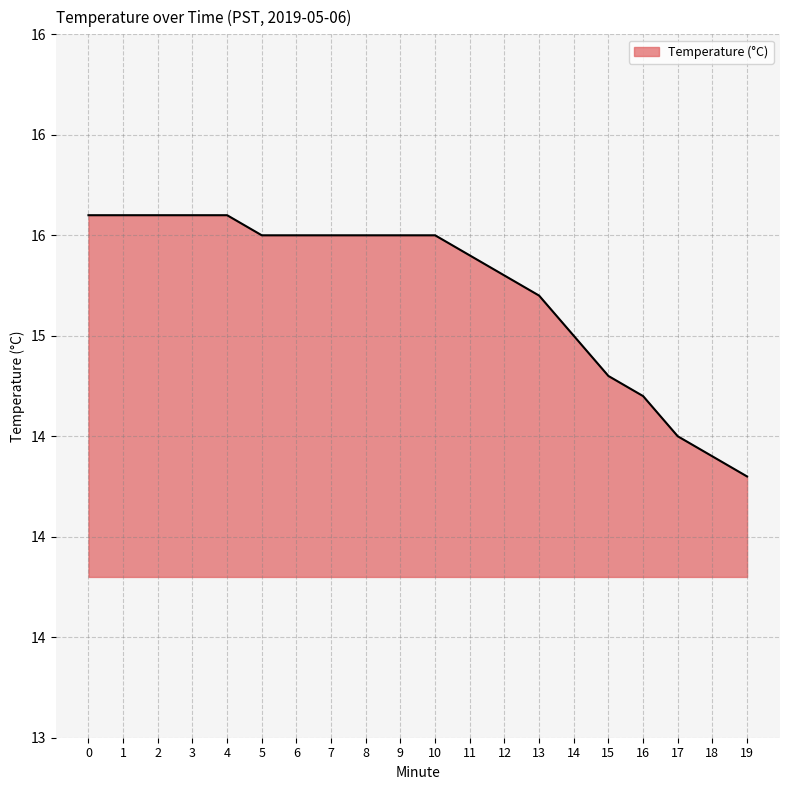

What is the value of the 11th point from the left?

15.5